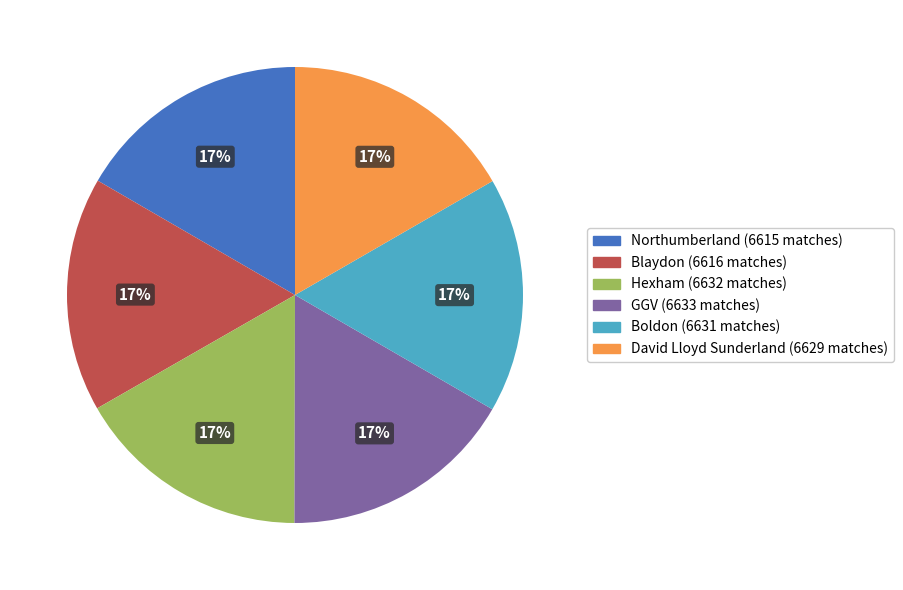

Is it true that GGV is 8% of the pie?

False